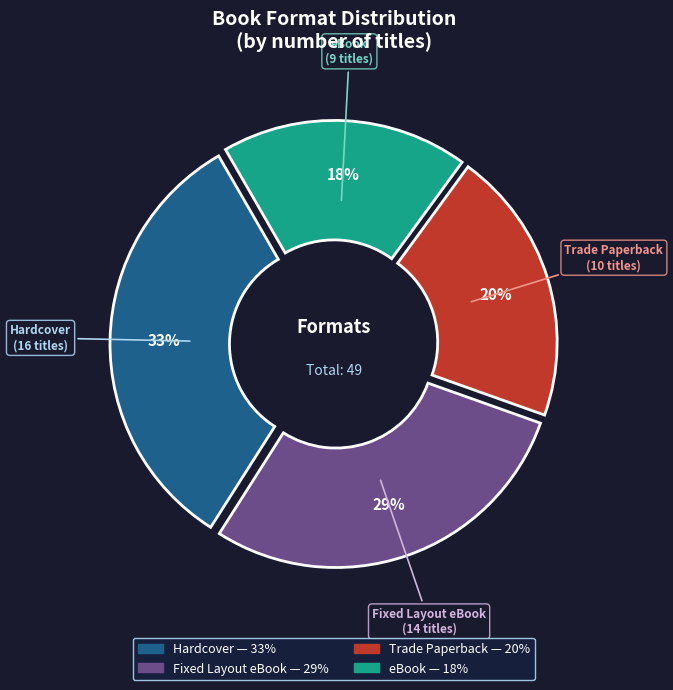

How many slices are in this pie chart?

4